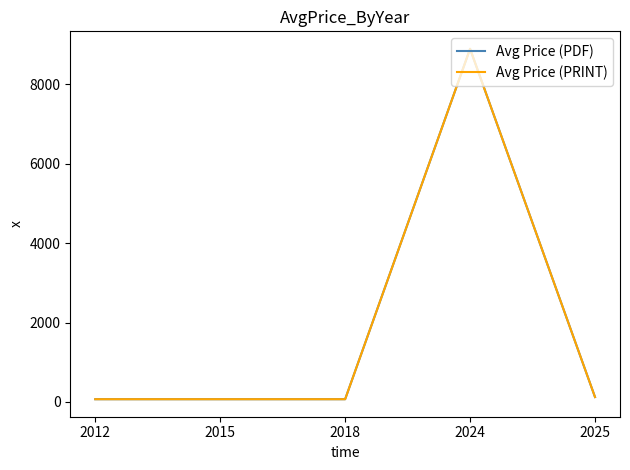

Which series has the largest total across all categories?

Avg Price (PDF)